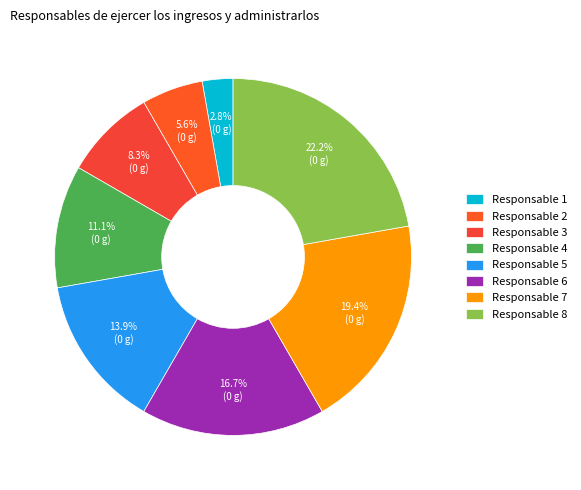

Count the number of slices in the pie.

8